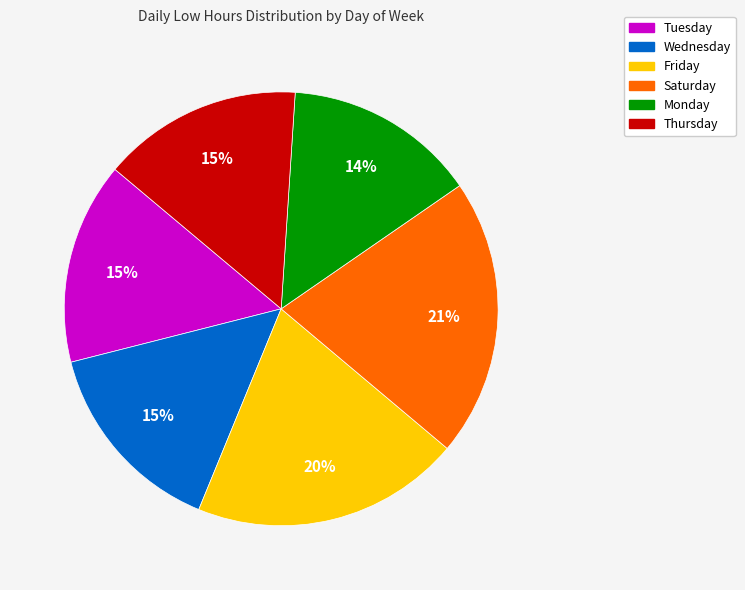

To the nearest percent, what is the average slice percentage?

17%